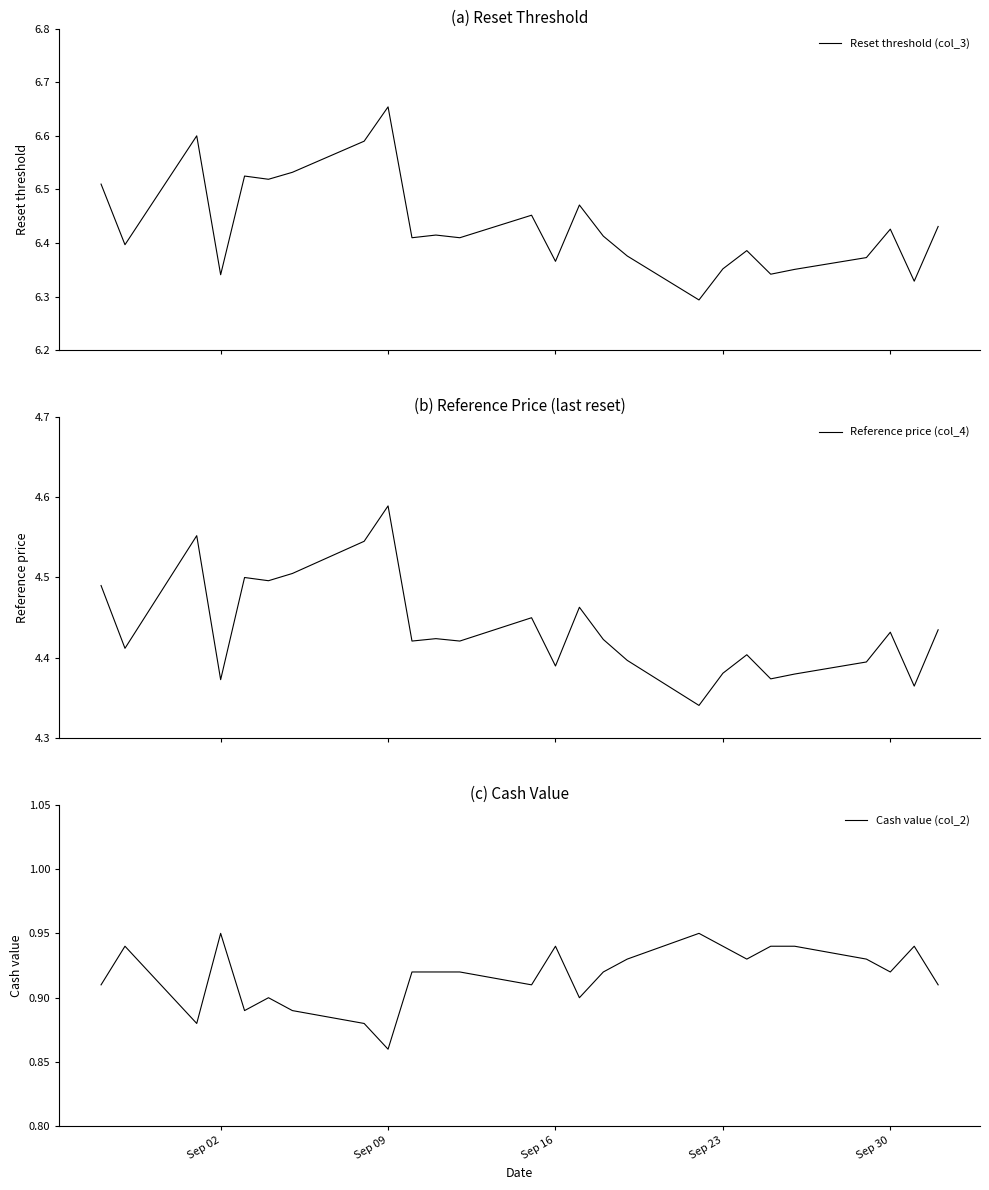

At which label is Cash value (col_2) closest to 0?

Sep 09